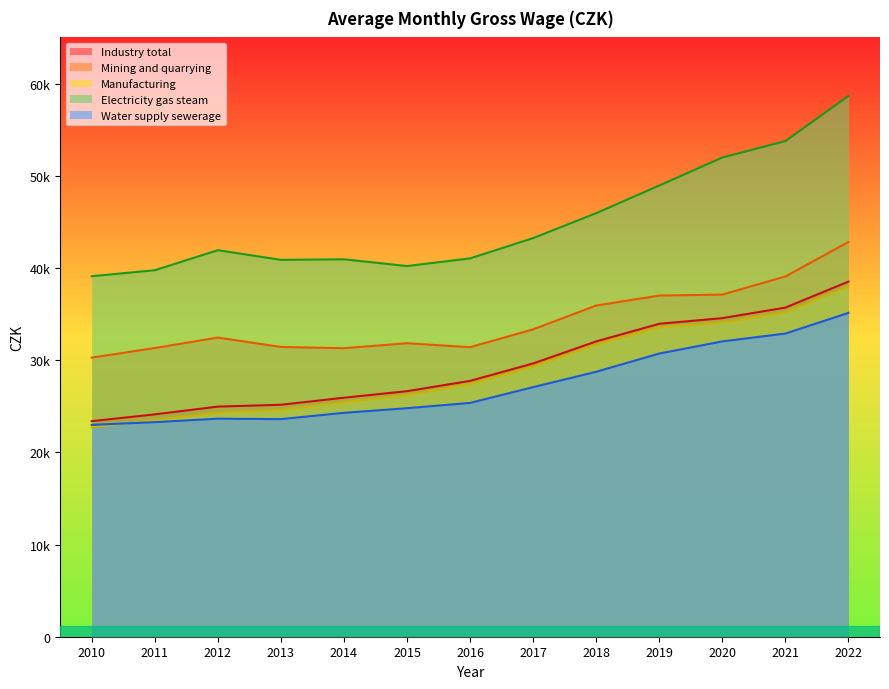

At which label does Water supply sewerage reach its peak?

2022